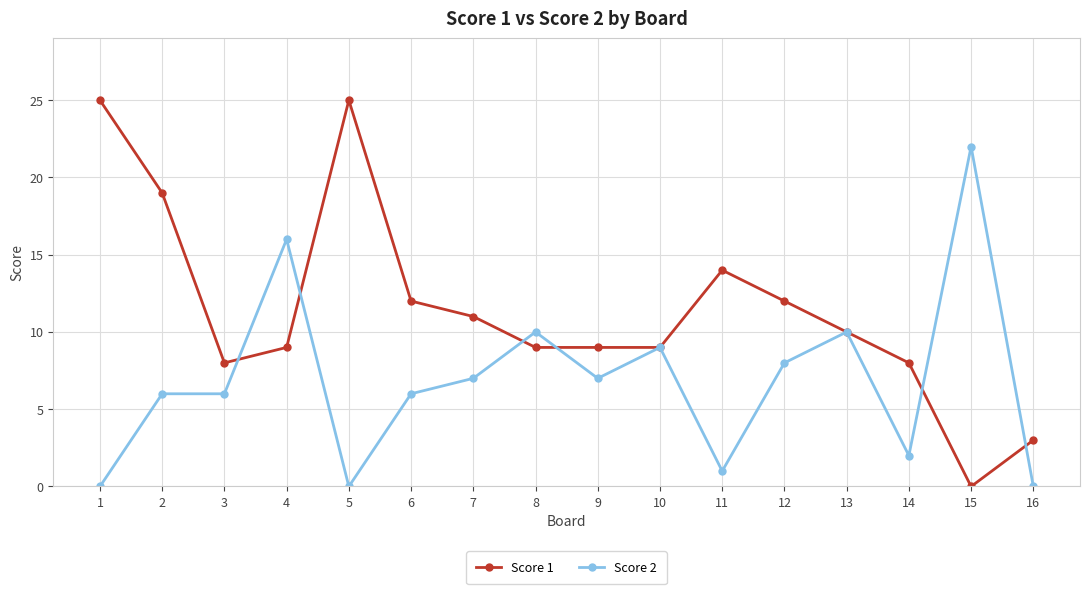

How many positive values does the Score 1 series have?

15